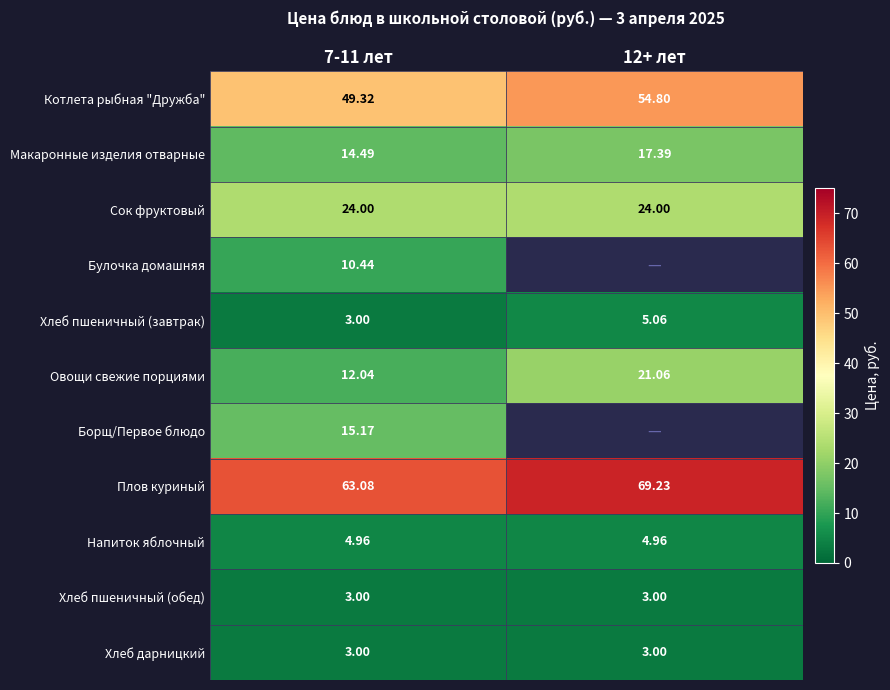

Count the number of data series in this chart.

11